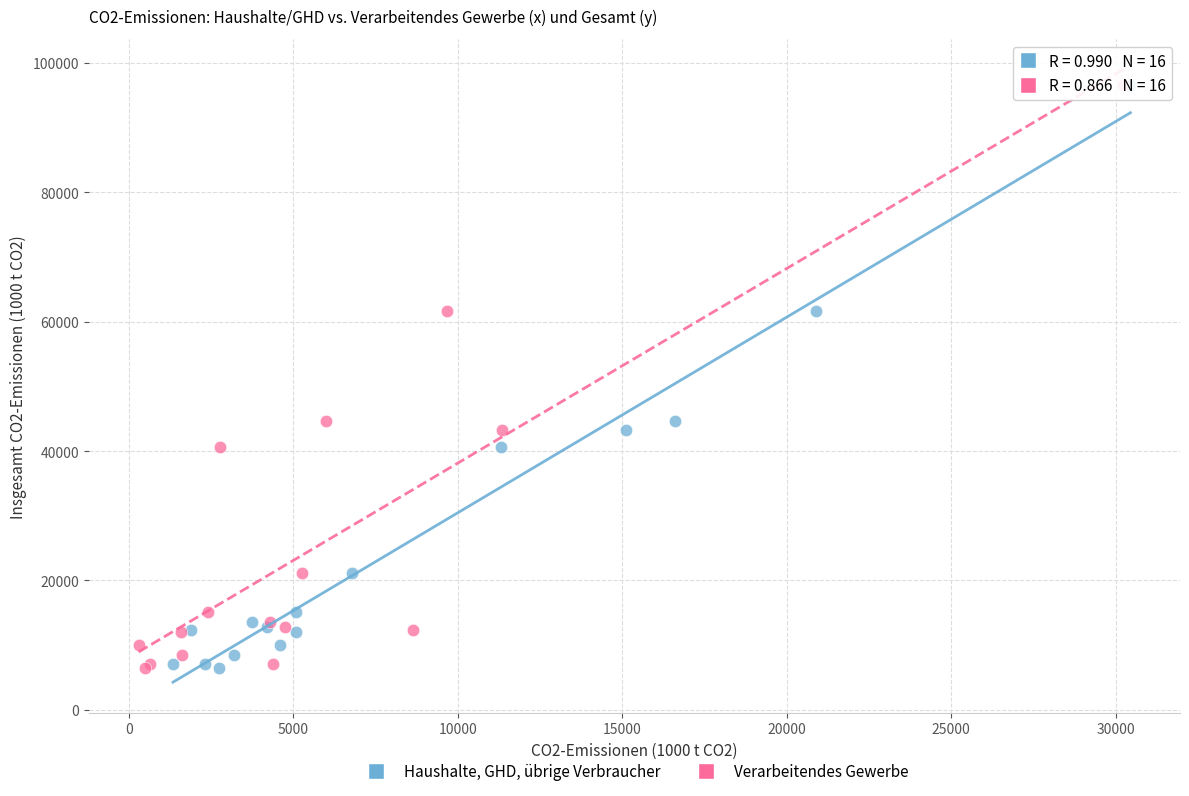

What are all the series names shown in the legend?

Haushalte, GHD, übrige Verbraucher, Verarbeitendes Gewerbe